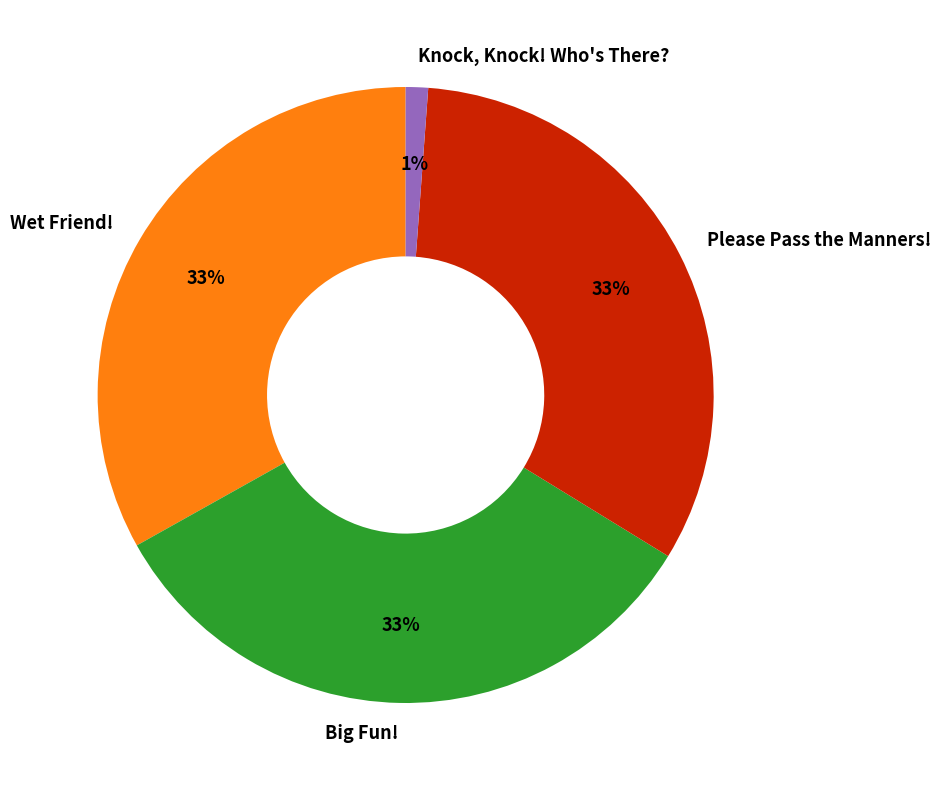

To the nearest percent, what portion does Wet Friend! represent?

33%